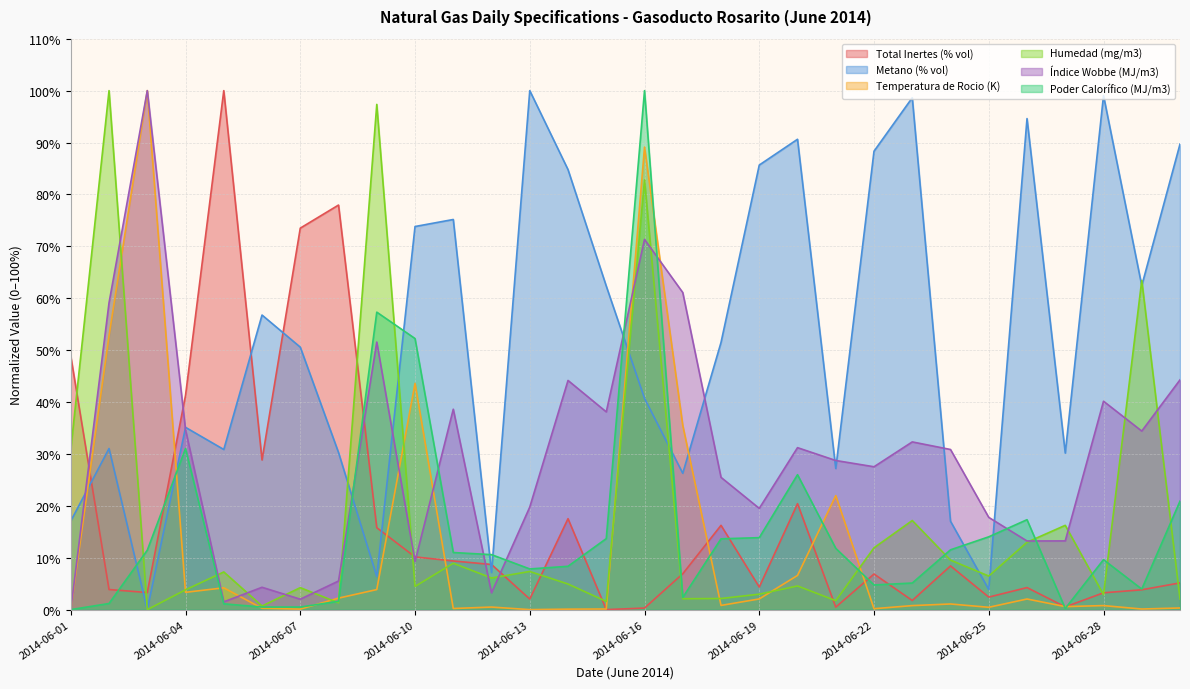

True or false: Metano (% vol) has a value of 52.9 at 2014-06-02.

False